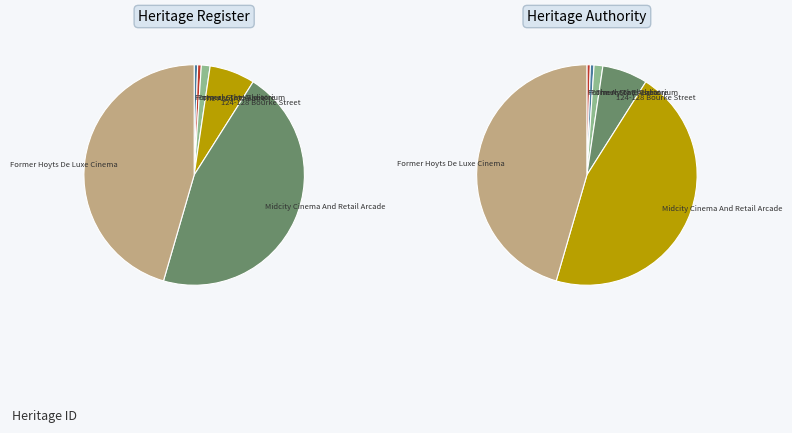

How many slices are in this pie chart?

6